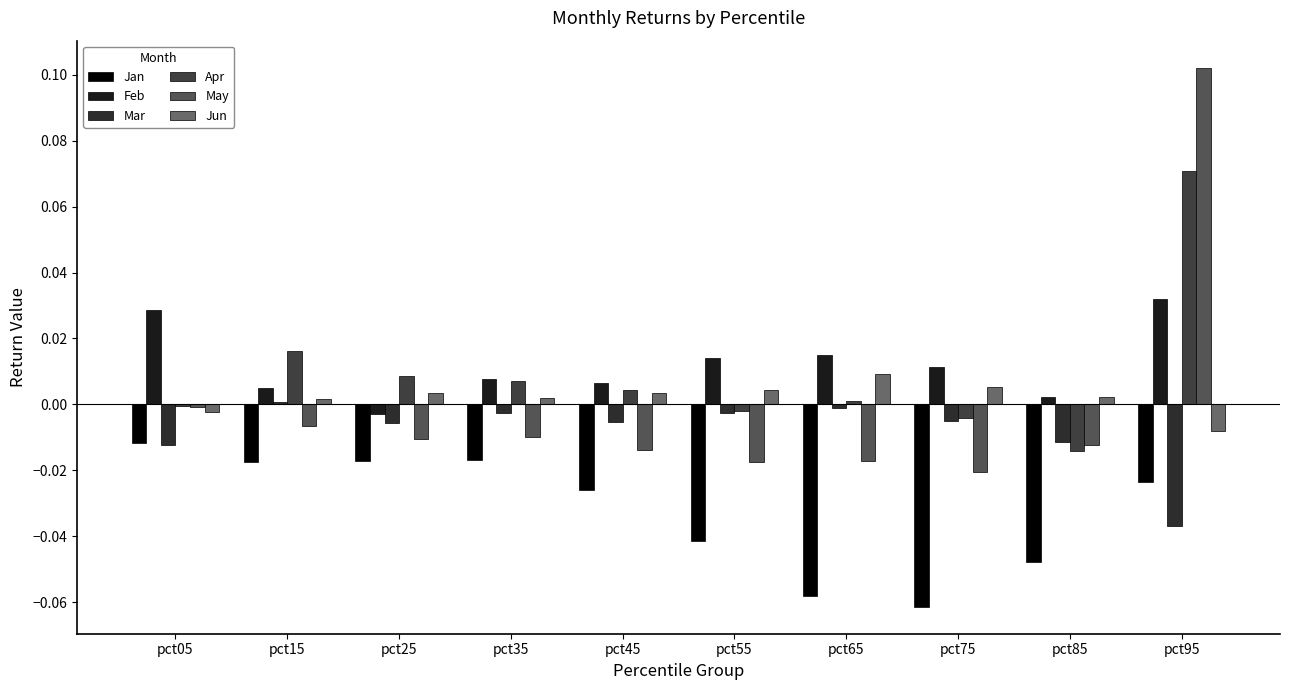

Which series has the widest spread of values?

May